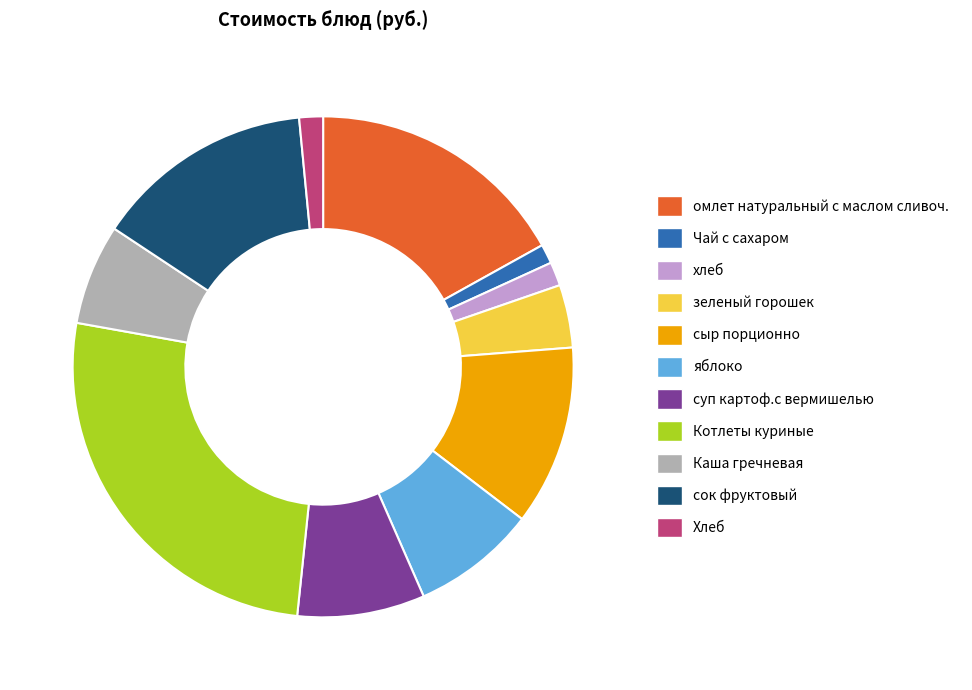

Is the sum of суп картоф.с вермишелью and сыр порционно greater than half?

No